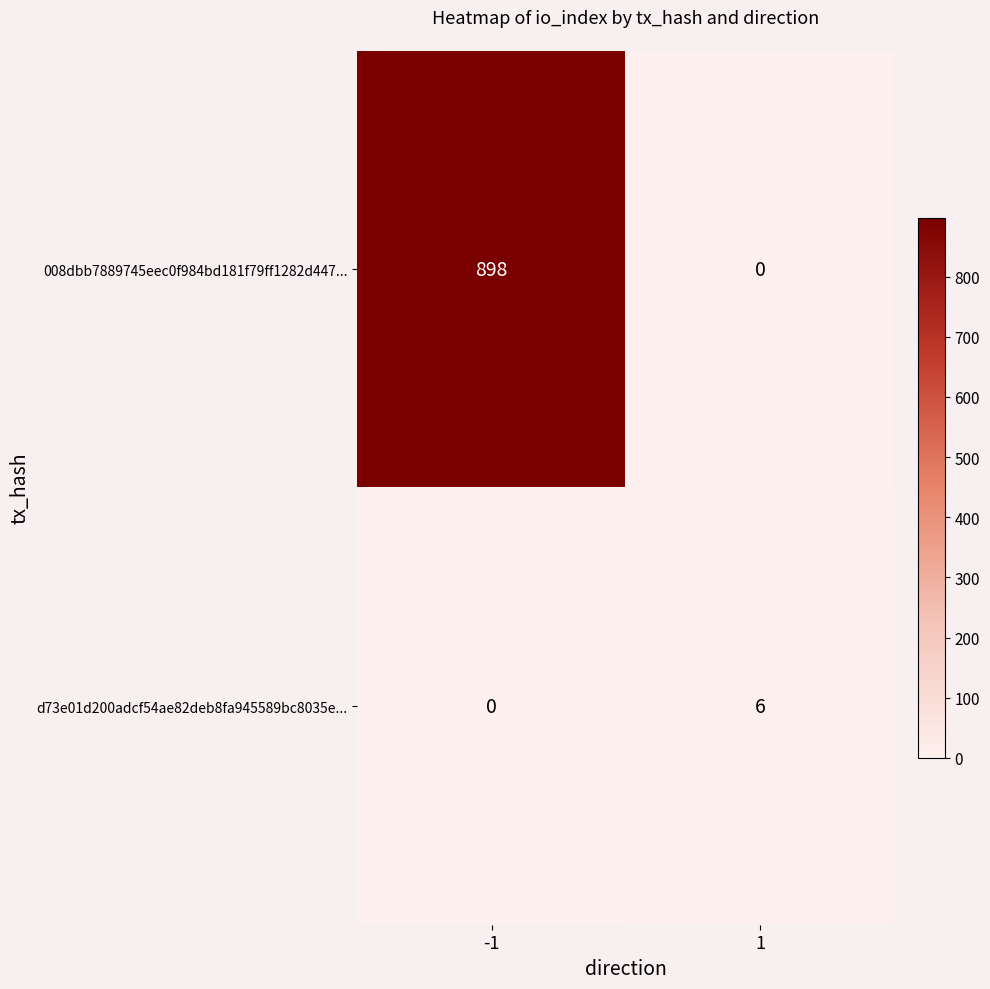

Count the number of categories in the chart.

2